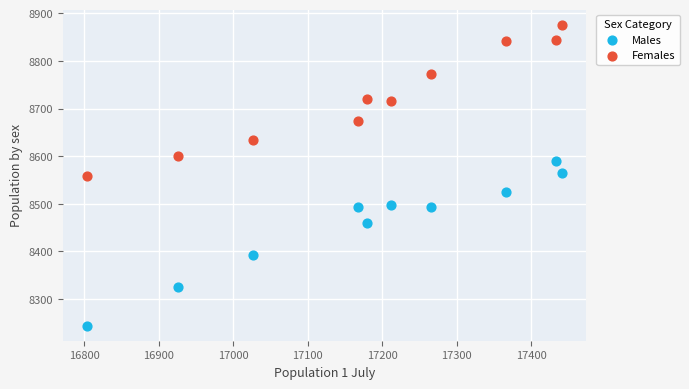

In the Males series, what Y value is closest to 8417?

8393